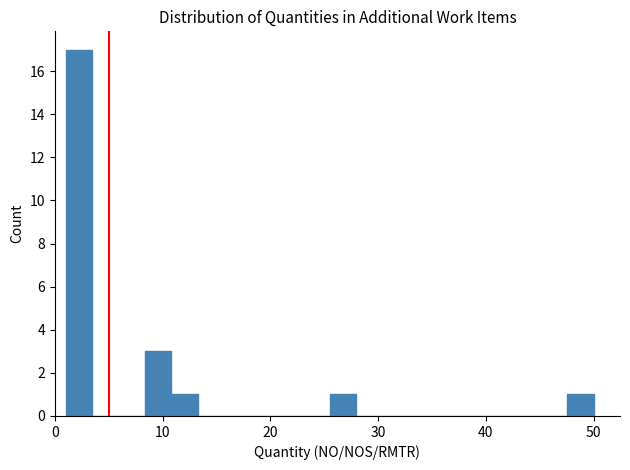

Around what value on the x-axis is the tallest bar? Give the approximate position of its centre, as read against the axis.

2